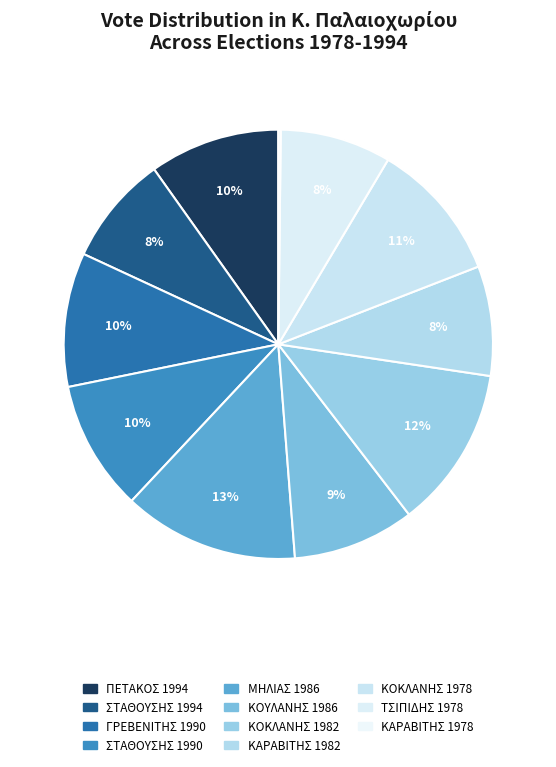

Which slice is the largest?

ΜΗΛΙΑΣ 1986